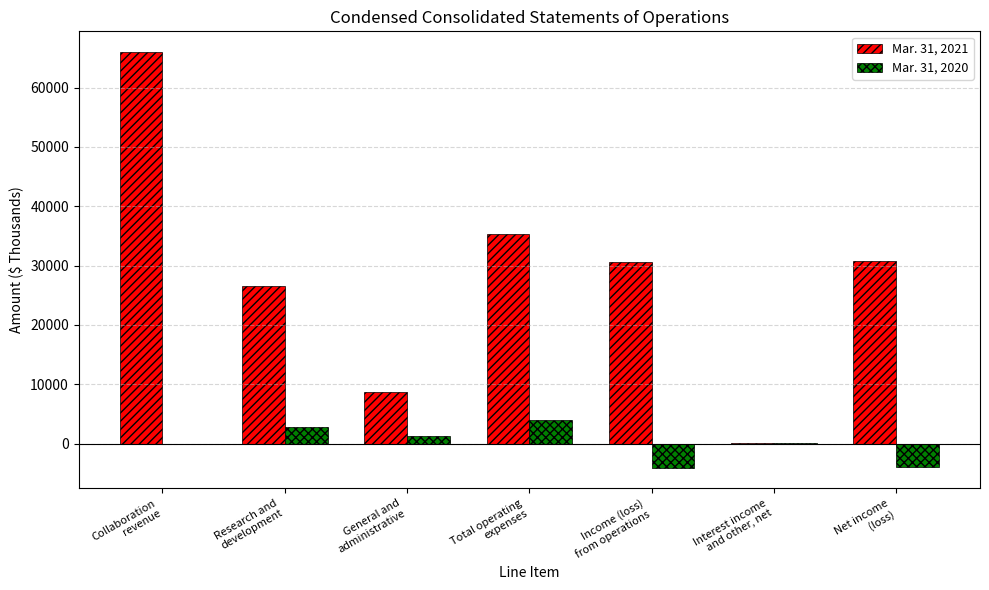

What is the approximate value of Mar. 31, 2021 at Income (loss)
from operations?

30655